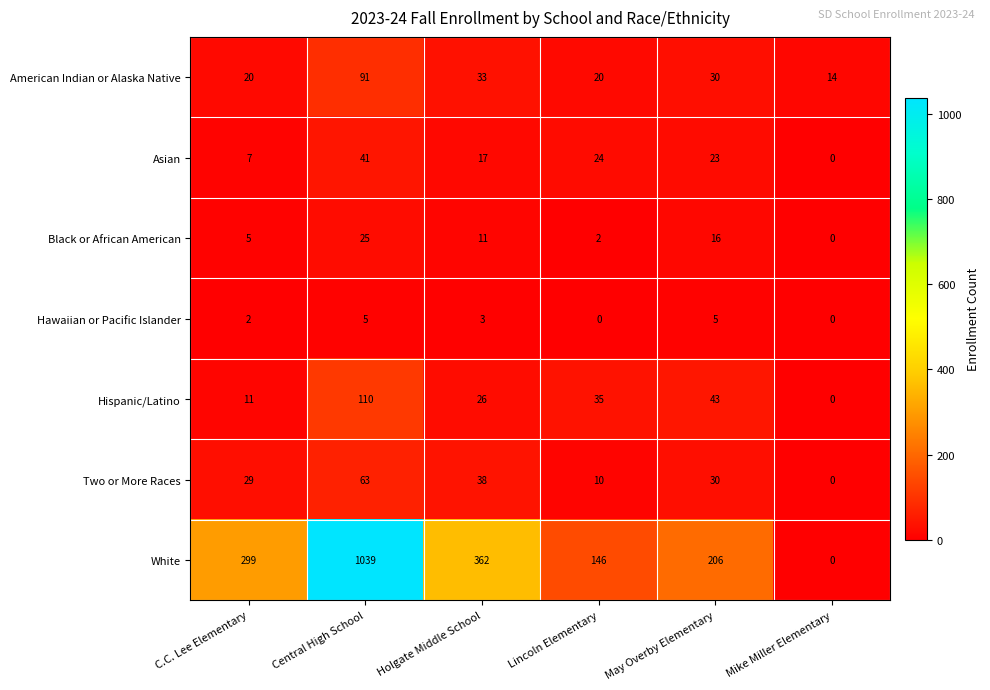

The value of Black or African American at Central High School is 10. True or false?

False